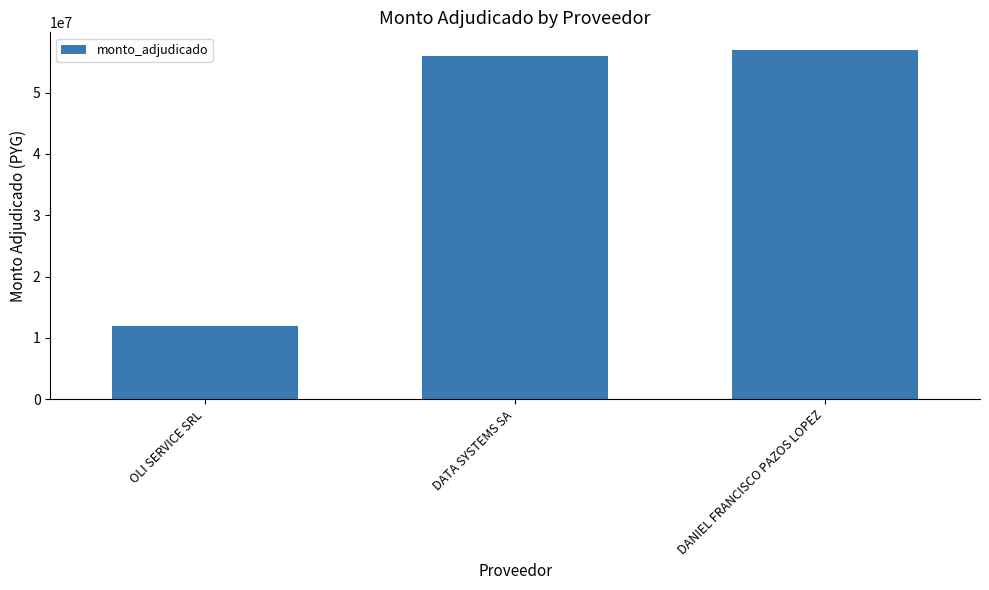

Reading left to right, transcribe all the data shown in this chart.

12000000	56000000	57000000